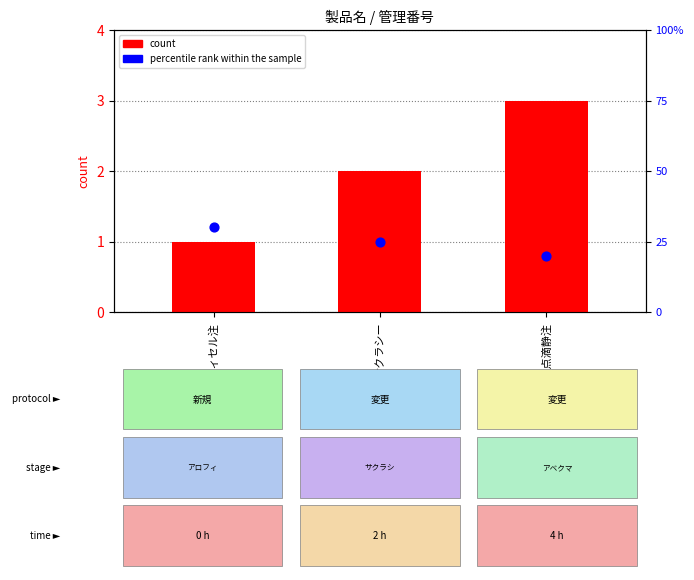

Which series reaches the maximum Y coordinate?

percentile rank within the sample